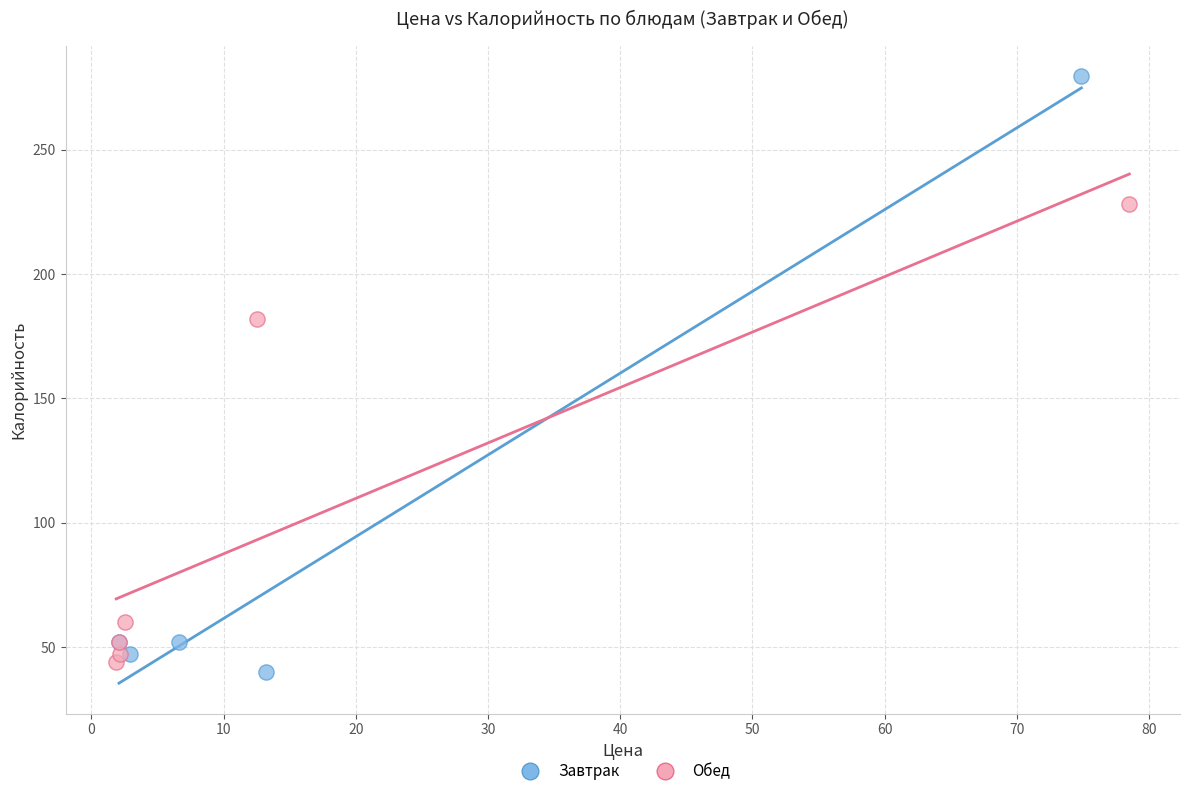

Which series reaches the maximum Y coordinate?

Завтрак